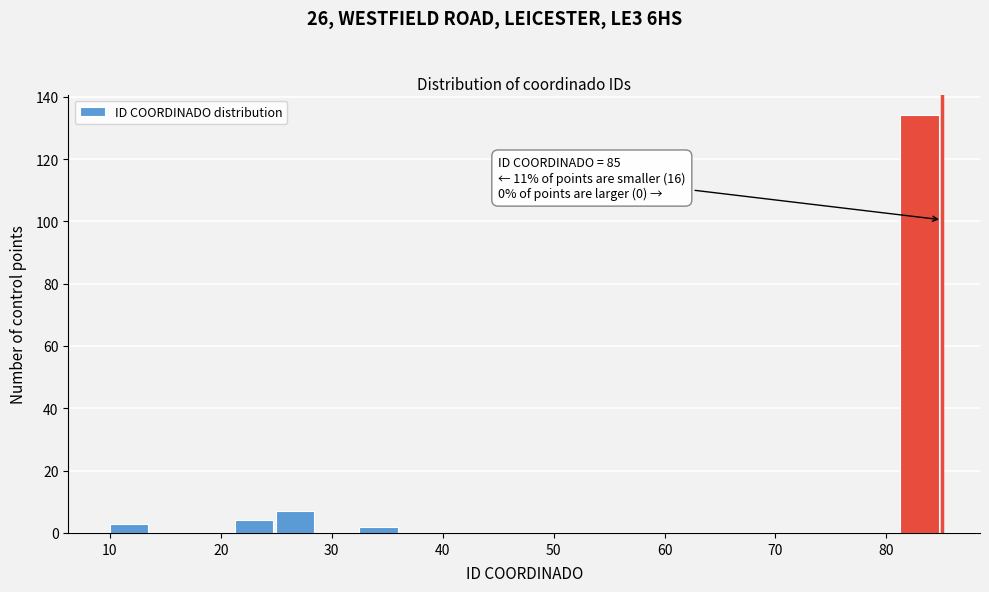

Around what value on the x-axis is the tallest bar? Give the approximate position of its centre, as read against the axis.

83